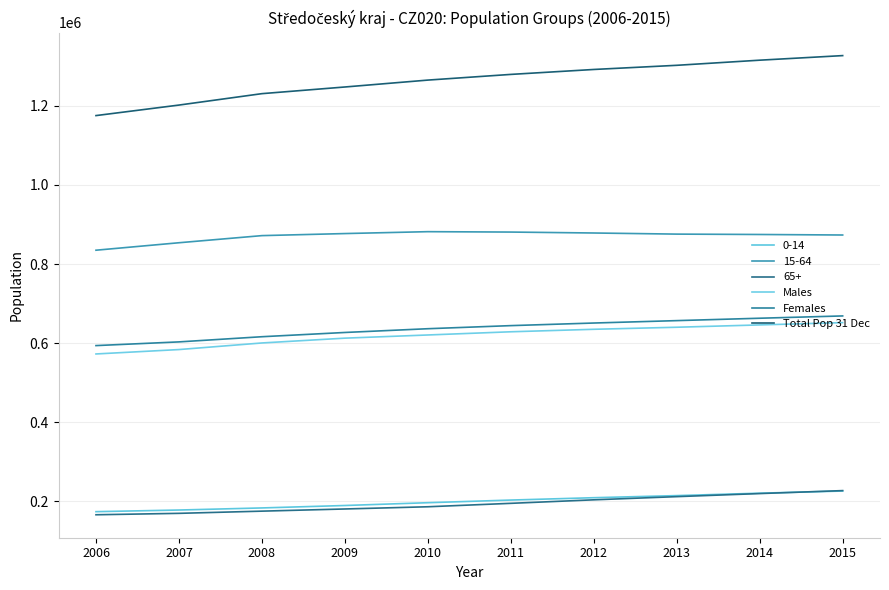

What is the sum of the Females values at 2012 and 2015?

1319708